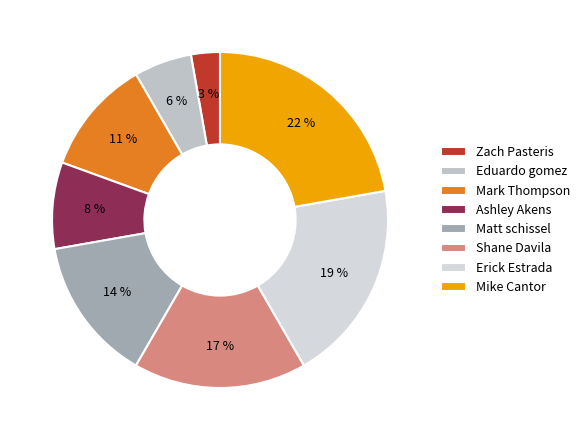

Count the number of slices in the pie.

8